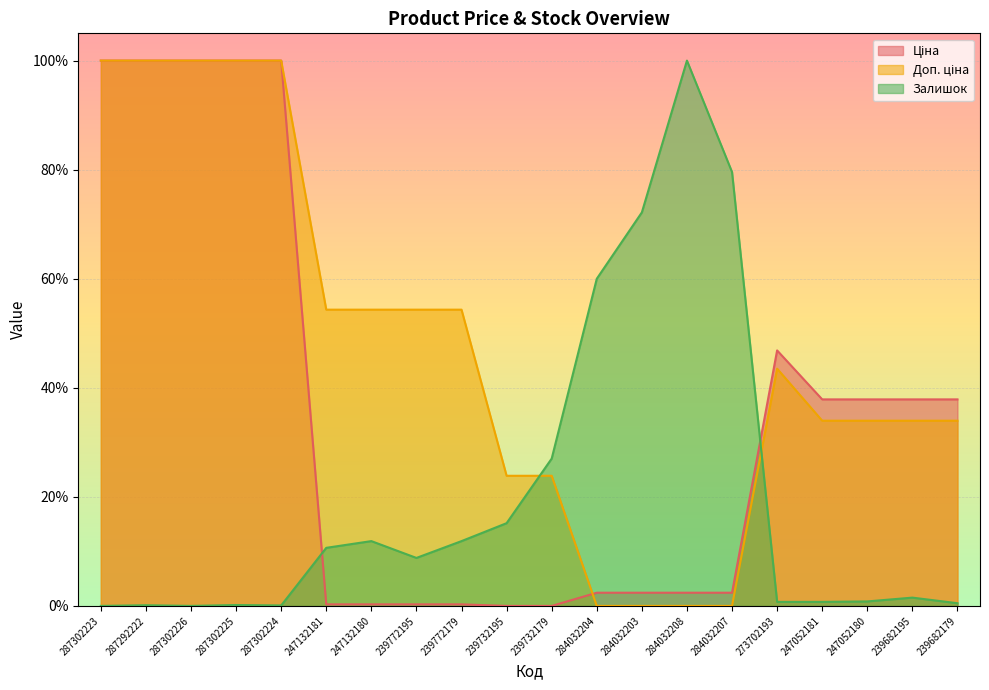

What is the label of the 1st point from the left?

287302223